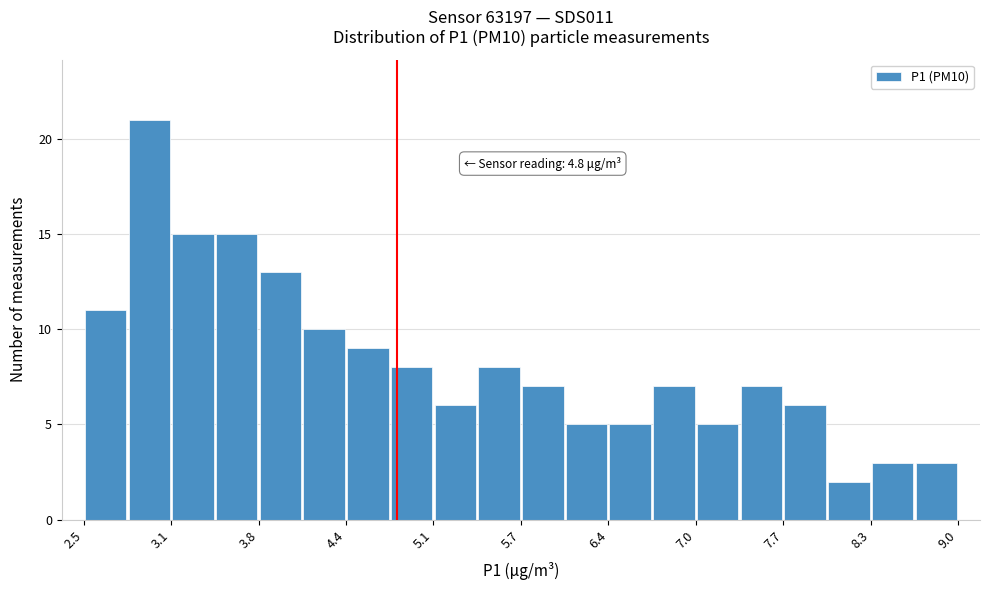

Read against the x-axis, roughly where is the centre of the tallest bar?

2.9